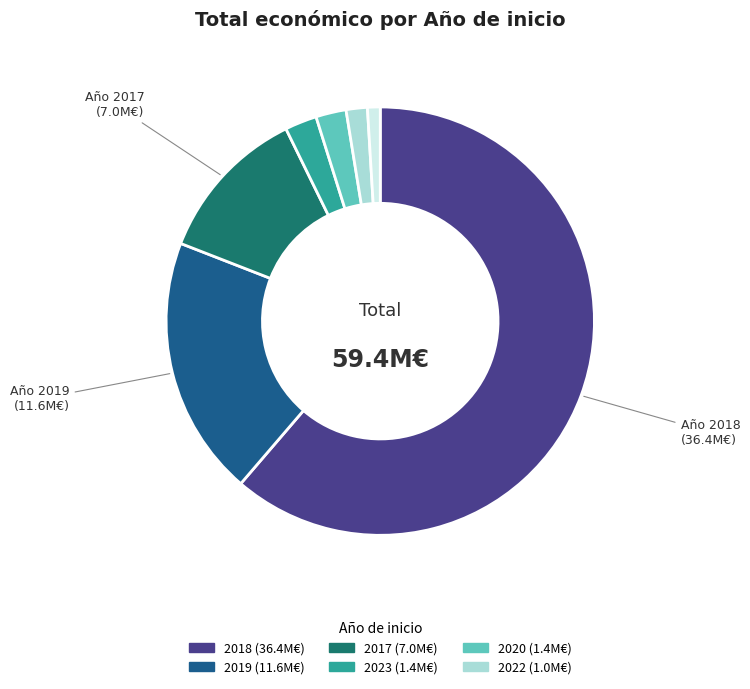

How many slices are in this pie chart?

7